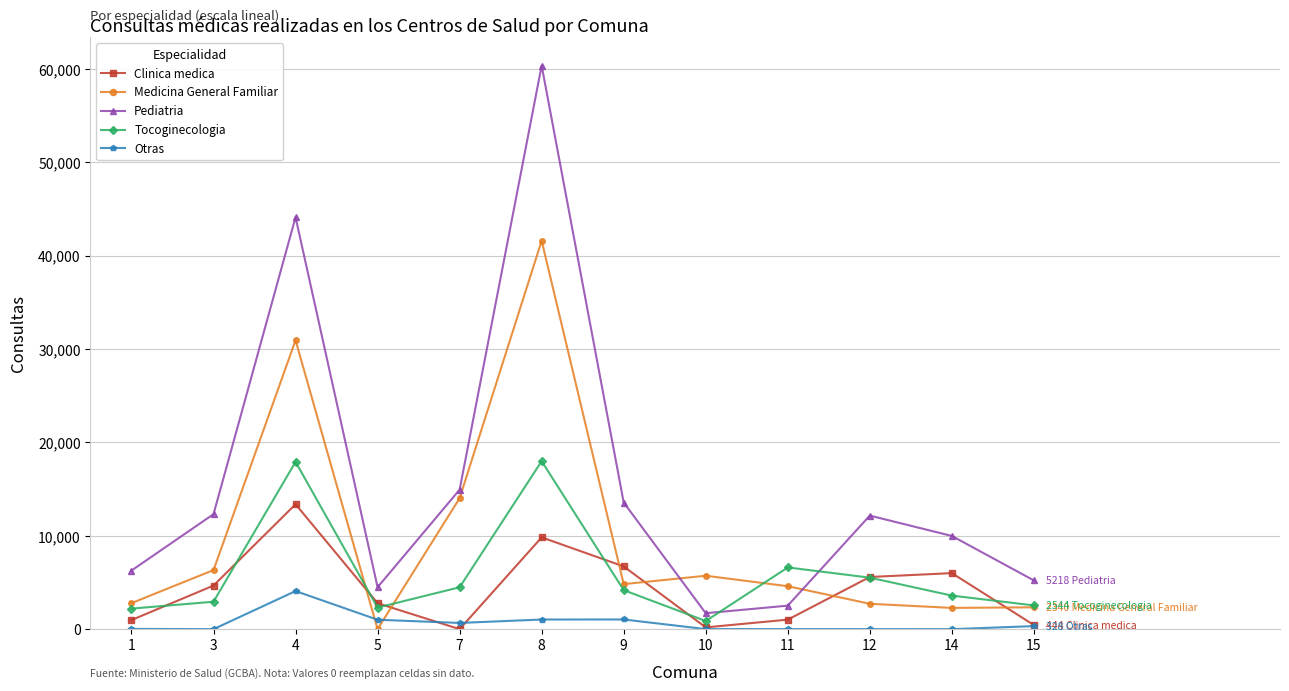

What is the difference between the Clinica medica values at 4 and 3?

8709